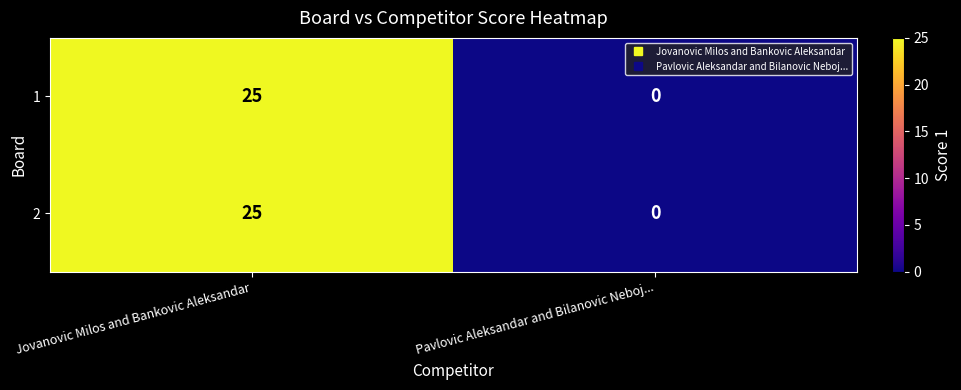

What is the sum of all 2 values?

25